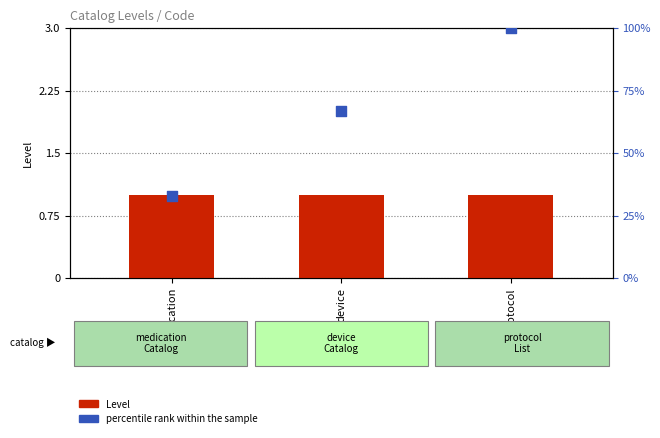

Is the value of percentile rank at protocol greater than the value of Level at device?

Yes